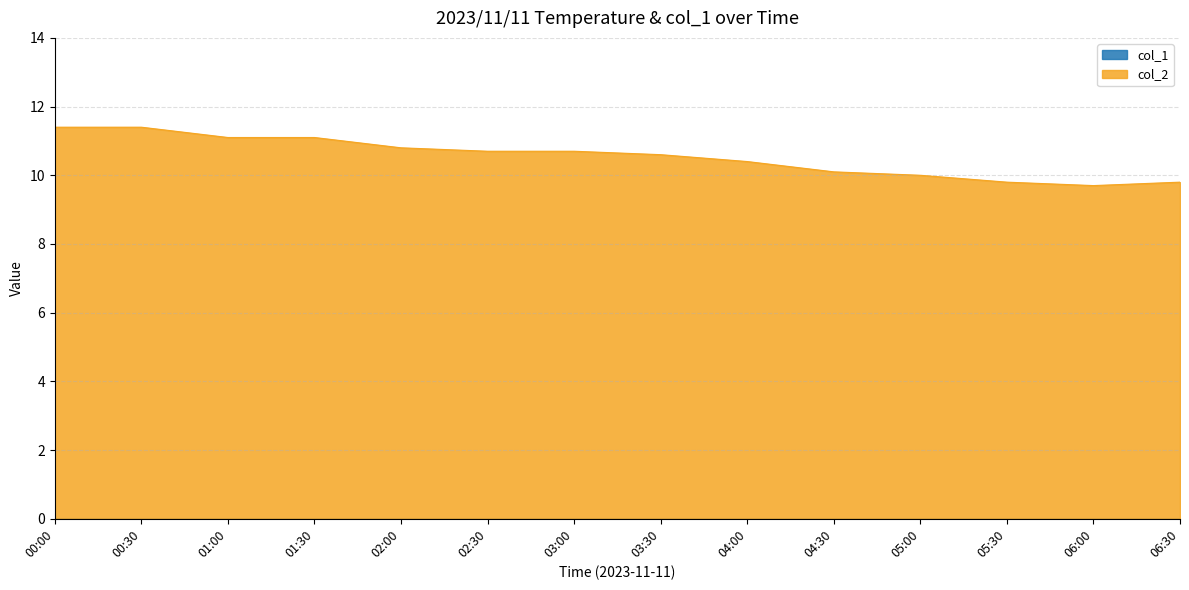

How many distinct data groups are displayed?

2